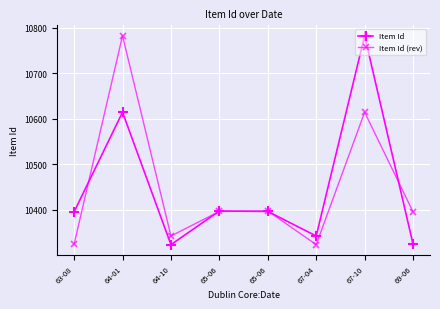

What is the value of the Item Id point at the 6th from the left?

10342